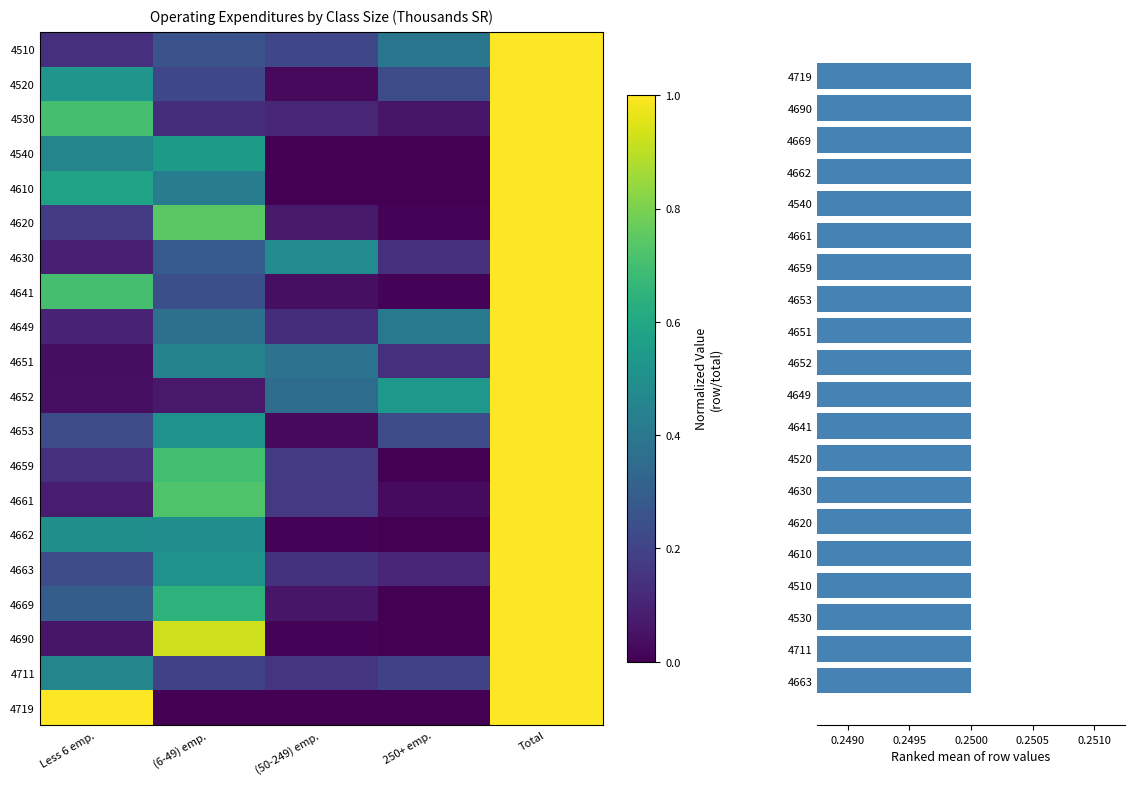

Is it true that 4659 equals 0.3 at (50-249) emp.?

False